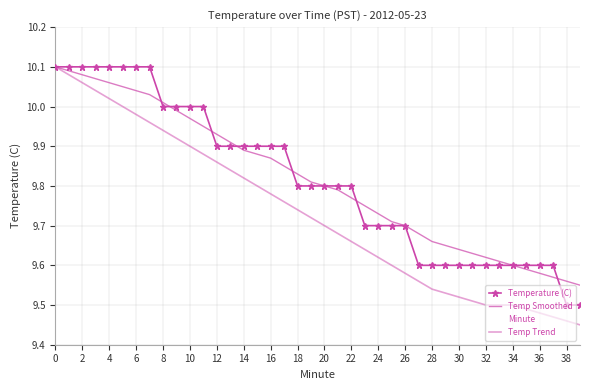

True or false: Temp Trend has a value of 3.4 at 16.

False